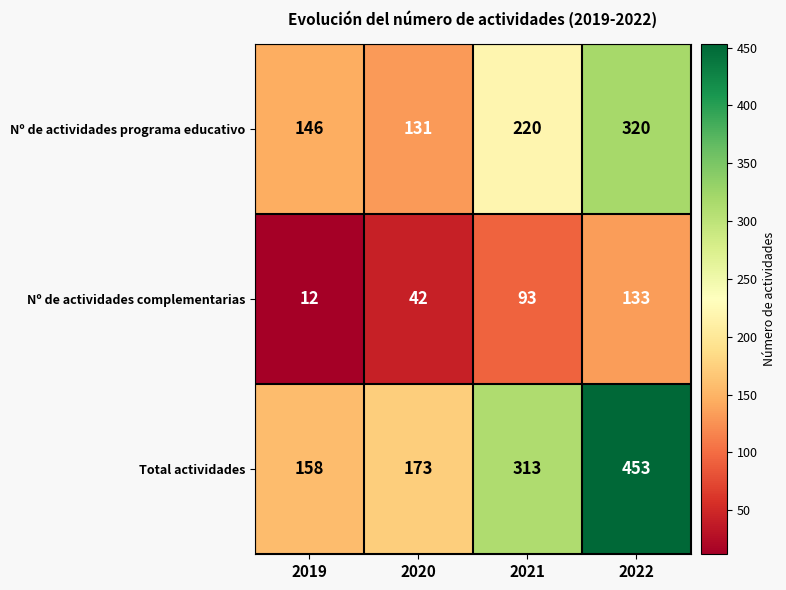

Where is Nº de actividades complementarias nearest to the value 72?

2021